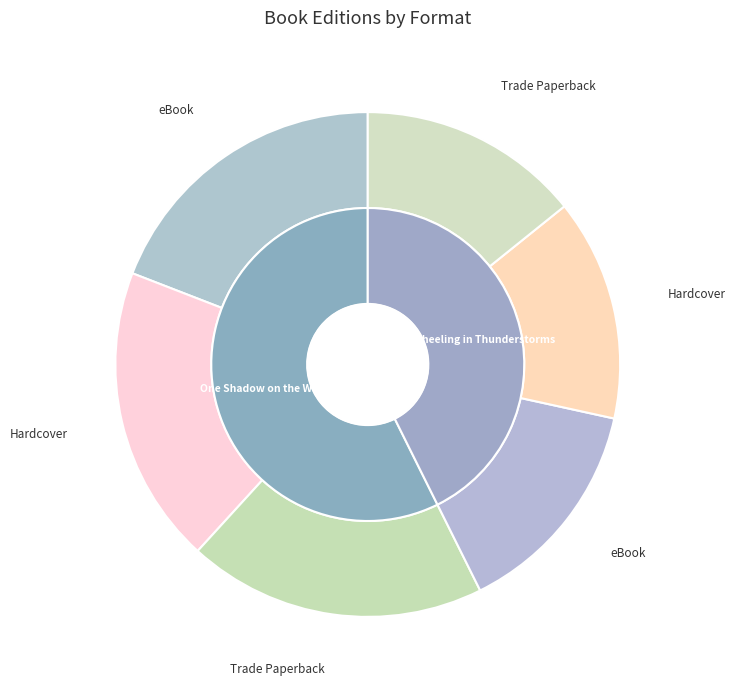

What percentage is NOT represented by Cartwheeling in Thunderstorms - Trade Paperback?

85.8%